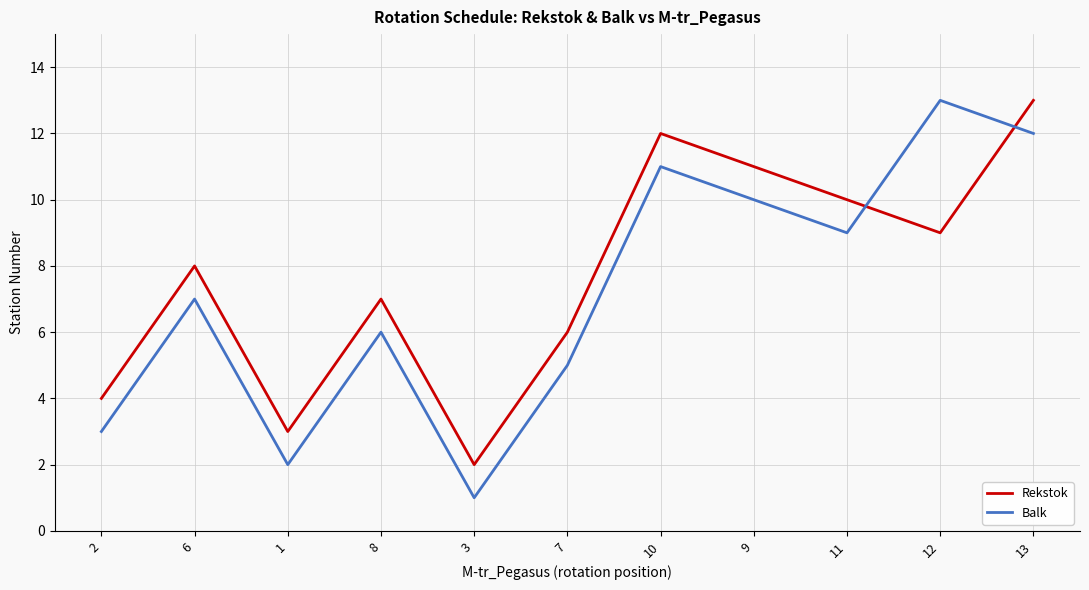

Is the value of Rekstok at 6 greater than the value of Balk at 10?

No